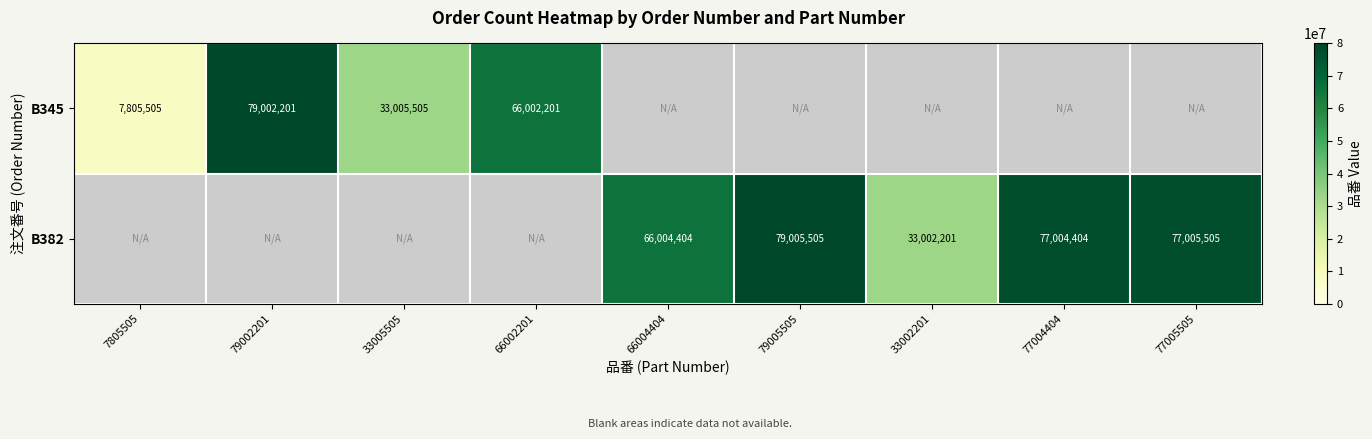

Is it true that B345 equals 79002201 at 79002201?

True